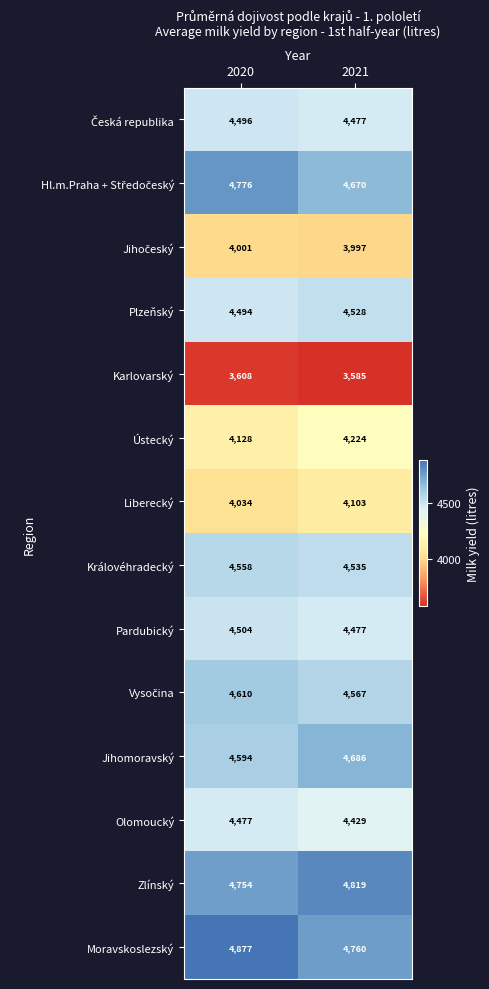

Count the number of categories in the chart.

2